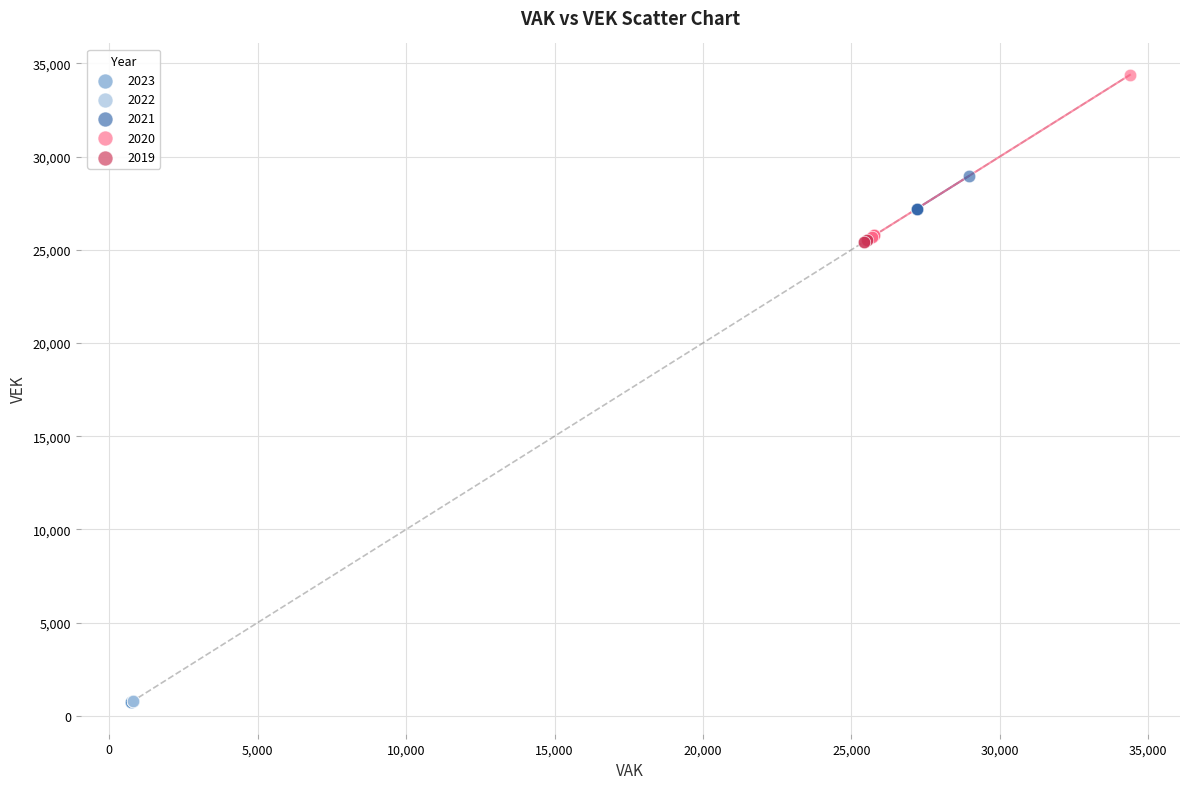

Which series contains the highest Y value?

2020